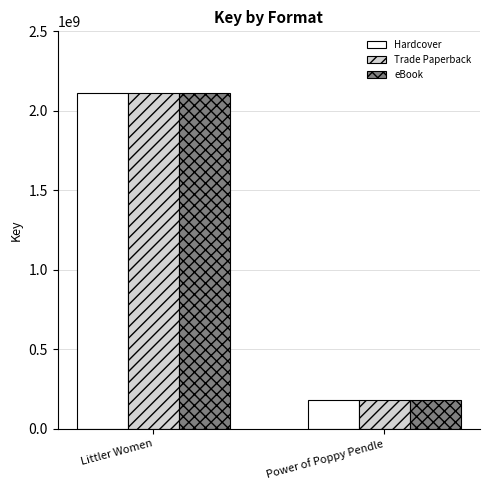

The Hardcover series shows 2109147879 at Littler Women. True or false?

True